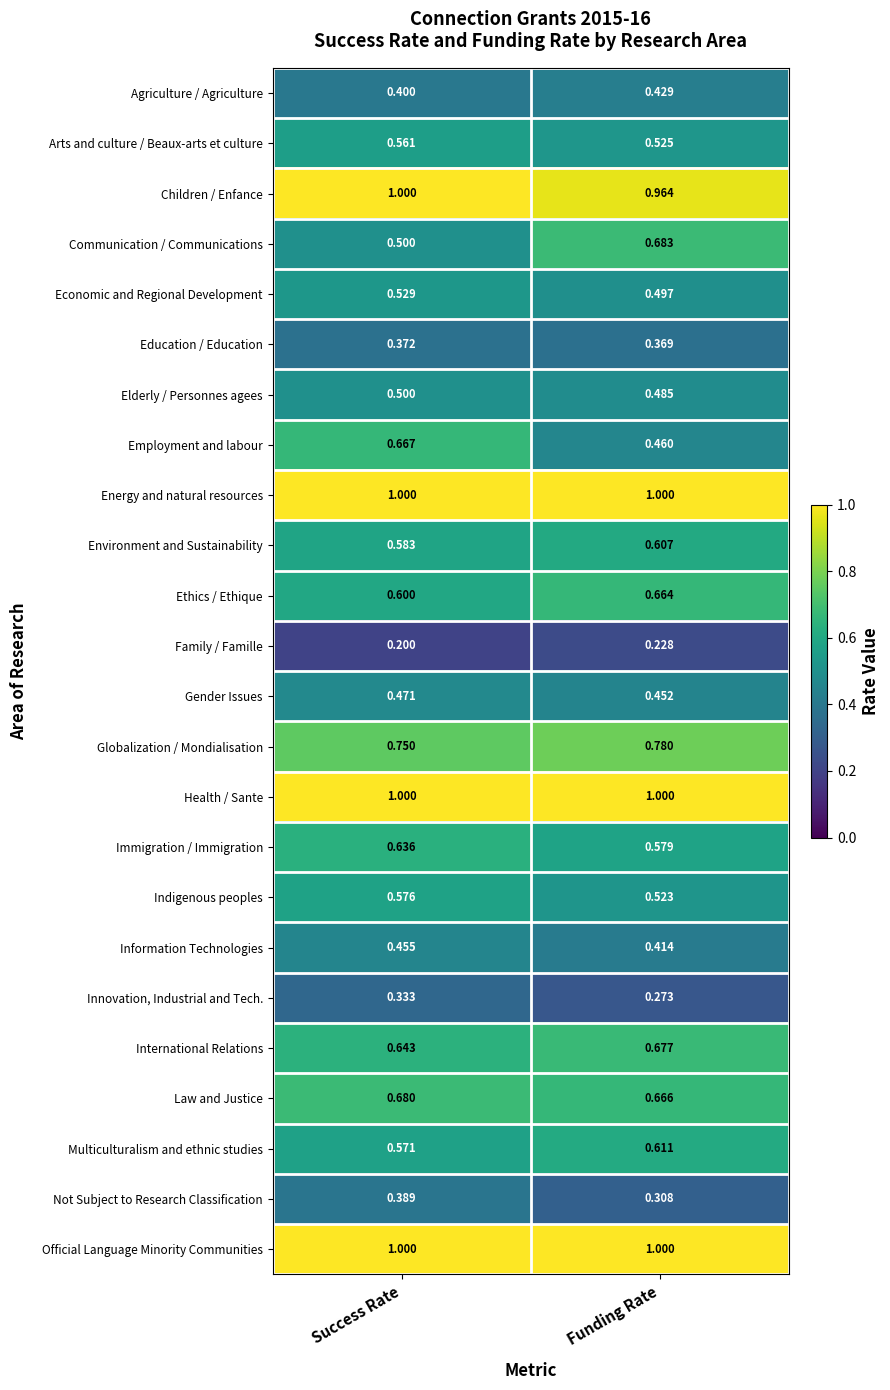

Where is Family / Famille nearest to the value 0?

Success Rate